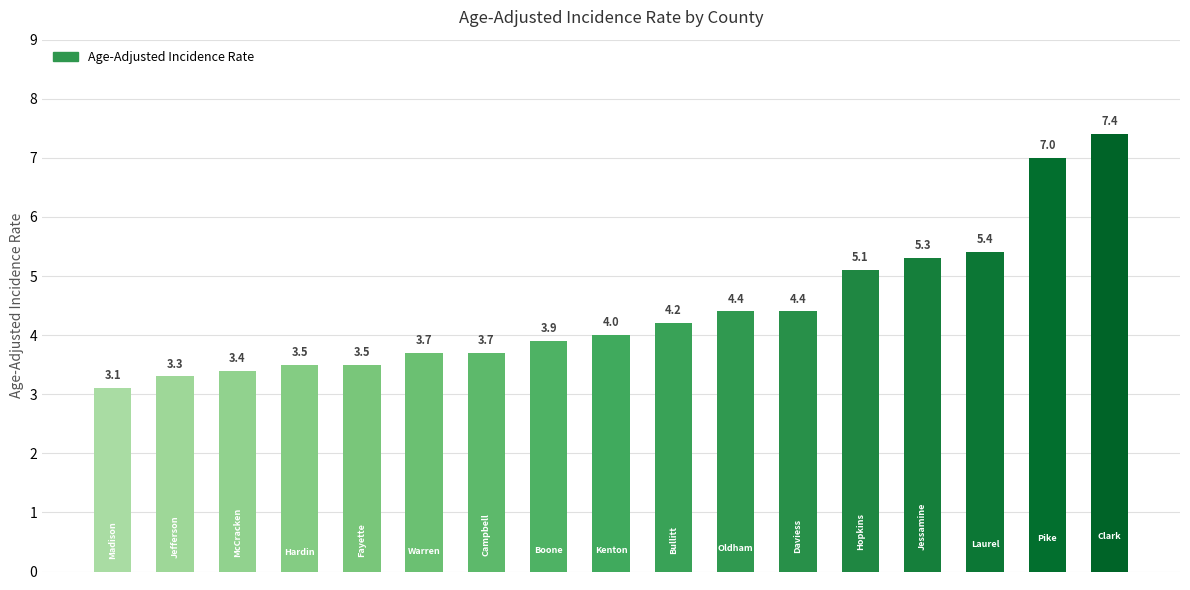

Reading left to right, list all the values displayed in this chart.

3.1	3.3	3.4	3.5	3.5	3.7	3.7	3.9	4.0	4.2	4.4	4.4	5.1	5.3	5.4	7.0	7.4